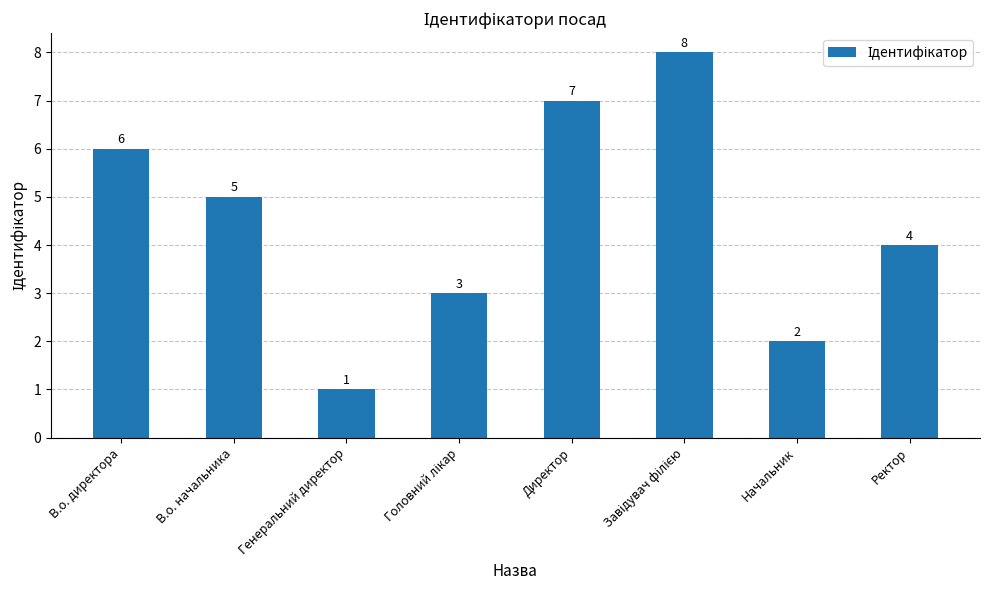

What is the difference between the maximum and minimum values?

7